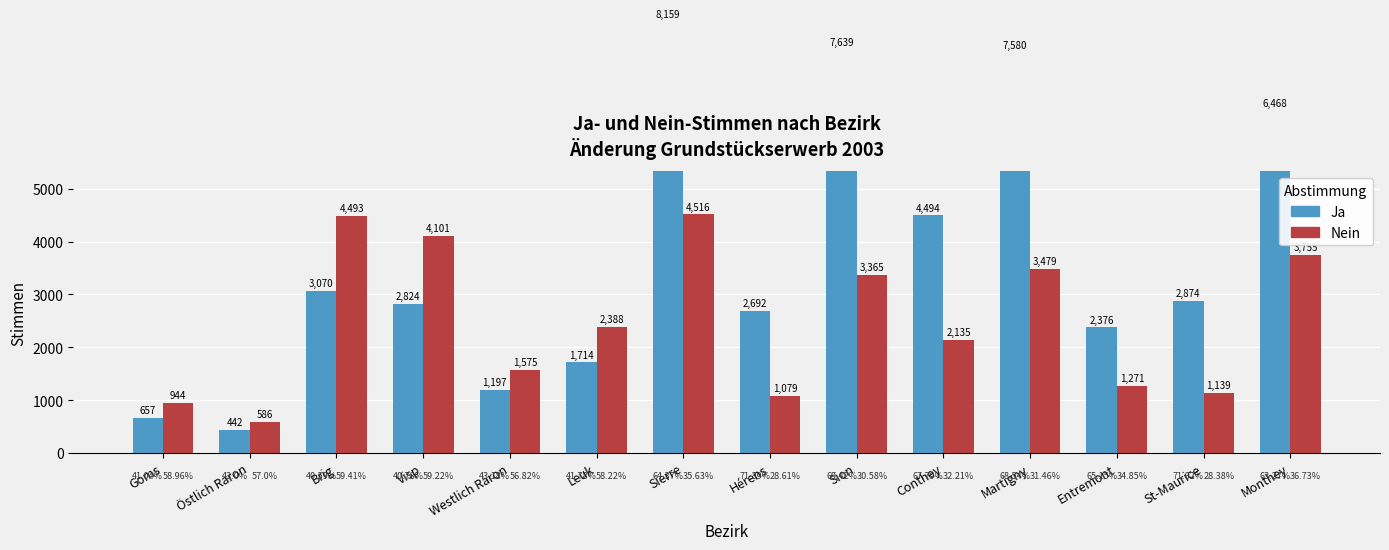

The value of Ja at Entremont is 2376. True or false?

True